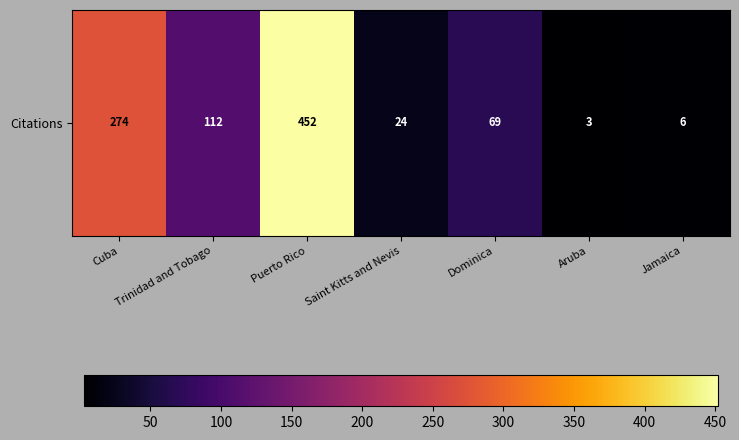

How many categories are shown in the chart?

7